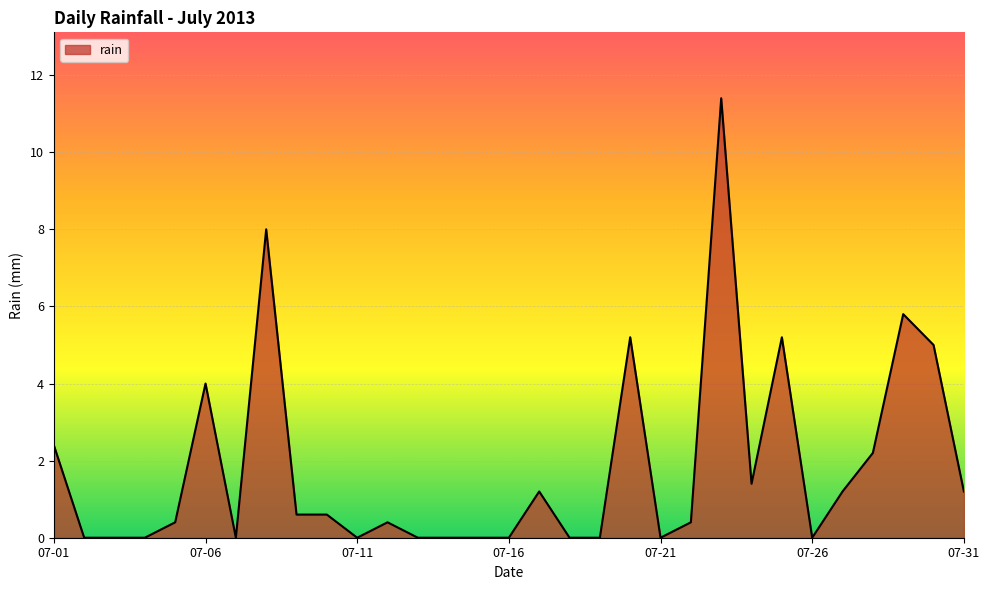

How many points are lower than both their immediate neighbors (excluding endpoints)?

5